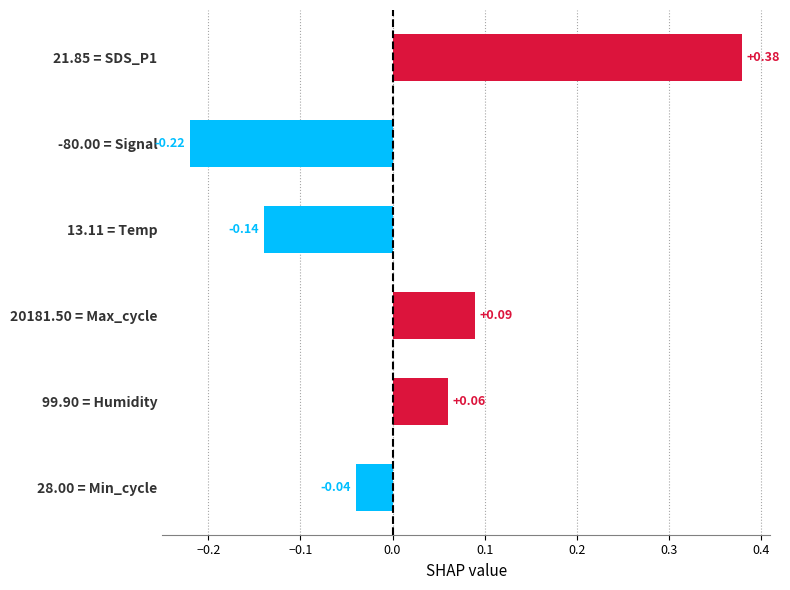

Which label corresponds to the smallest value in the chart?

-80.00 = Signal